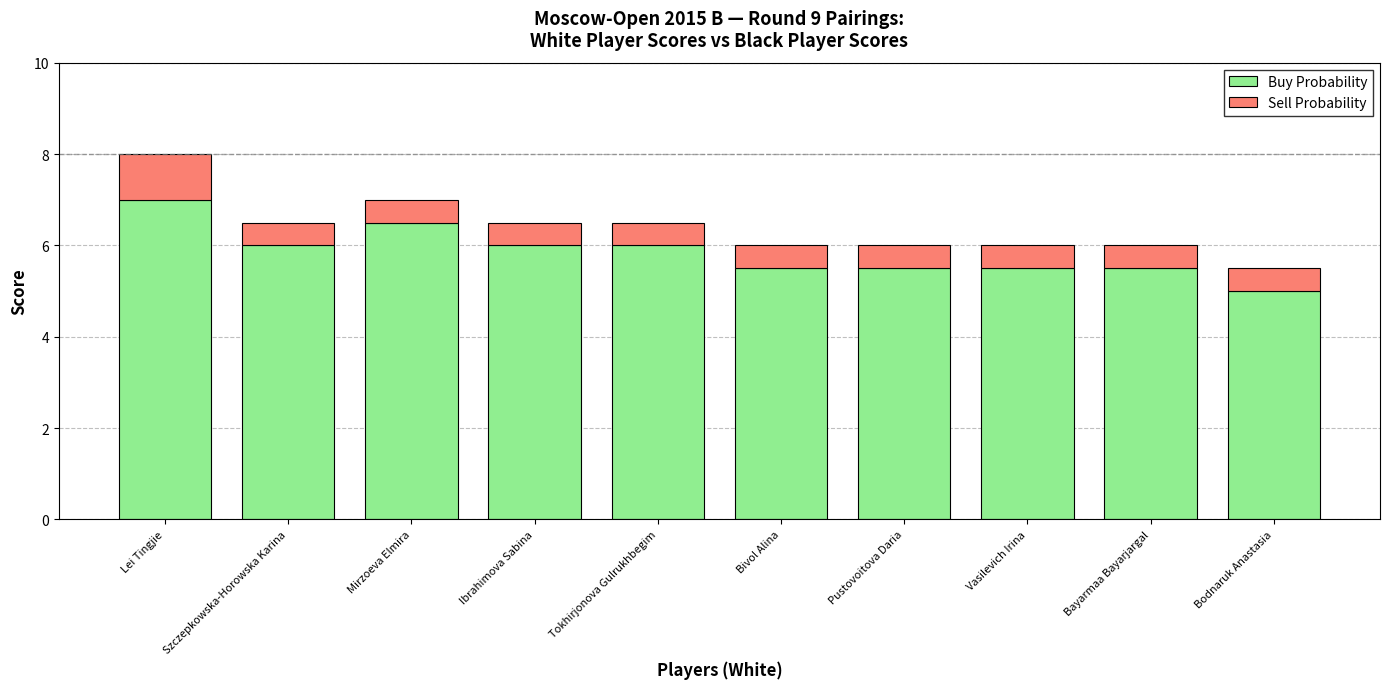

What is the minimum value for Buy Probability?

5.0